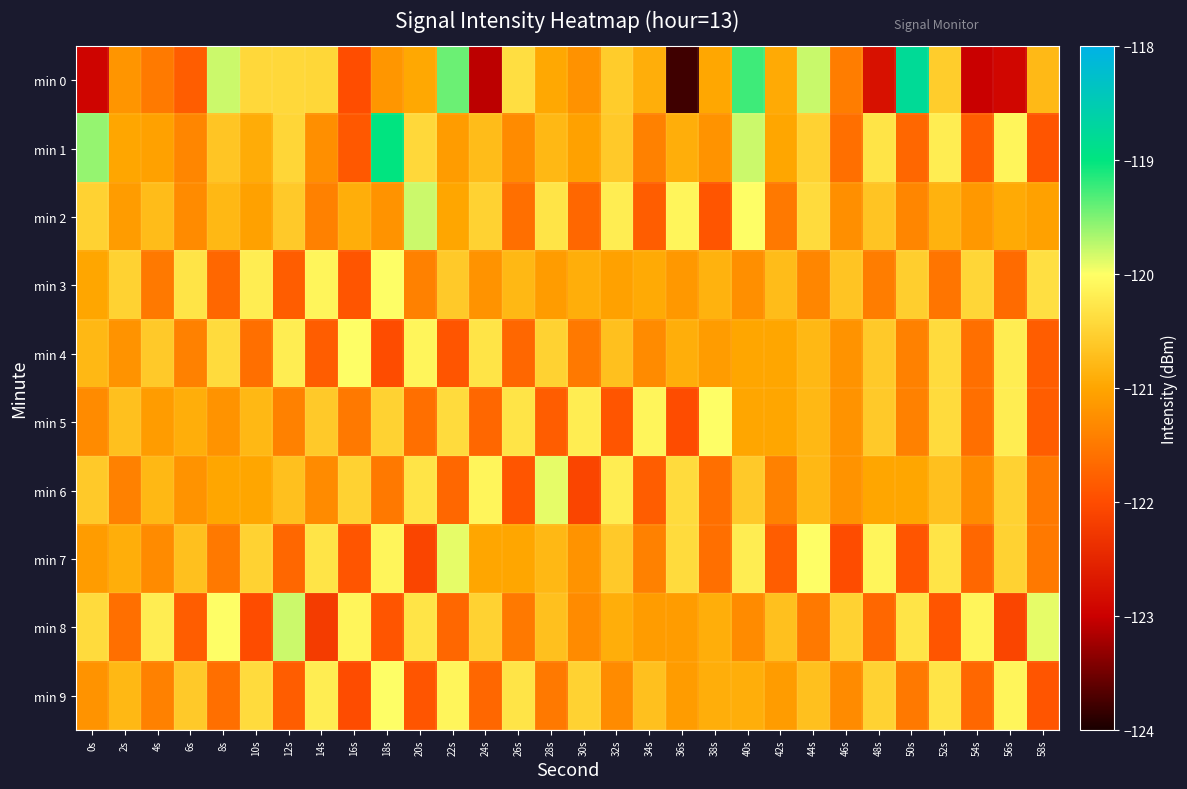

Reading left to right, what are all the values shown in this chart?

min 0: 0s=-122.9	2s=-121.2	4s=-121.5	6s=-121.8	8s=-119.8	10s=-120.4	12s=-120.4	14s=-120.4	16s=-122.0	18s=-121.2	20s=-121.0	22s=-119.4	24s=-123.1	26s=-120.4	28s=-121.0	30s=-121.2	32s=-120.6	34s=-120.9	36s=-123.8	38s=-121.0	40s=-119.3	42s=-120.9	44s=-119.8	46s=-121.4	48s=-122.8	50s=-118.8	52s=-120.6	54s=-123.0	56s=-122.9	58s=-120.8
min 1: 0s=-119.6	2s=-121.0	4s=-121.1	6s=-121.3	8s=-120.6	10s=-120.9	12s=-120.5	14s=-121.3	16s=-121.9	18s=-119.0	20s=-120.4	22s=-121.1	24s=-120.8	26s=-121.3	28s=-120.8	30s=-121.0	32s=-120.6	34s=-121.4	36s=-120.9	38s=-121.2	40s=-119.8	42s=-121.0	44s=-120.5	46s=-121.6	48s=-120.3	50s=-121.7	52s=-120.2	54s=-121.8	56s=-120.1	58s=-121.9
min 2: 0s=-120.5	2s=-121.1	4s=-120.8	6s=-121.3	8s=-120.8	10s=-121.0	12s=-120.6	14s=-121.4	16s=-120.9	18s=-121.2	20s=-119.8	22s=-121.0	24s=-120.5	26s=-121.6	28s=-120.3	30s=-121.7	32s=-120.2	34s=-121.8	36s=-120.1	38s=-121.9	40s=-120.0	42s=-121.5	44s=-120.4	46s=-121.2	48s=-120.7	50s=-121.3	52s=-120.8	54s=-121.2	56s=-121.0	58s=-121.0
min 3: 0s=-121.0	2s=-120.5	4s=-121.5	6s=-120.3	8s=-121.7	10s=-120.2	12s=-121.8	14s=-120.1	16s=-121.9	18s=-120.0	20s=-121.4	22s=-120.6	24s=-121.2	26s=-120.8	28s=-121.1	30s=-120.9	32s=-121.0	34s=-121.0	36s=-121.2	38s=-120.8	40s=-121.2	42s=-120.8	44s=-121.3	46s=-120.7	48s=-121.5	50s=-120.5	52s=-121.5	54s=-120.5	56s=-121.7	58s=-120.3
min 4: 0s=-120.8	2s=-121.2	4s=-120.6	6s=-121.4	8s=-120.4	10s=-121.6	12s=-120.2	14s=-121.8	16s=-120.0	18s=-122.0	20s=-120.1	22s=-121.9	24s=-120.3	26s=-121.7	28s=-120.5	30s=-121.5	32s=-120.7	34s=-121.3	36s=-120.9	38s=-121.1	40s=-121.0	42s=-121.0	44s=-120.8	46s=-121.2	48s=-120.6	50s=-121.4	52s=-120.4	54s=-121.6	56s=-120.2	58s=-121.8
min 5: 0s=-121.3	2s=-120.7	4s=-121.1	6s=-120.9	8s=-121.2	10s=-120.8	12s=-121.4	14s=-120.6	16s=-121.5	18s=-120.5	20s=-121.6	22s=-120.4	24s=-121.7	26s=-120.3	28s=-121.8	30s=-120.2	32s=-121.9	34s=-120.1	36s=-122.0	38s=-120.0	40s=-121.0	42s=-121.0	44s=-120.8	46s=-121.2	48s=-120.6	50s=-121.4	52s=-120.4	54s=-121.6	56s=-120.2	58s=-121.8
min 6: 0s=-120.6	2s=-121.4	4s=-120.8	6s=-121.2	8s=-121.0	10s=-121.0	12s=-120.7	14s=-121.3	16s=-120.5	18s=-121.5	20s=-120.3	22s=-121.7	24s=-120.1	26s=-121.9	28s=-119.9	30s=-122.1	32s=-120.2	34s=-121.8	36s=-120.4	38s=-121.6	40s=-120.6	42s=-121.4	44s=-120.8	46s=-121.2	48s=-121.0	50s=-121.0	52s=-120.7	54s=-121.3	56s=-120.5	58s=-121.5
min 7: 0s=-121.1	2s=-120.9	4s=-121.3	6s=-120.7	8s=-121.5	10s=-120.5	12s=-121.7	14s=-120.3	16s=-121.9	18s=-120.1	20s=-122.1	22s=-119.9	24s=-121.0	26s=-121.0	28s=-120.8	30s=-121.2	32s=-120.6	34s=-121.4	36s=-120.4	38s=-121.6	40s=-120.2	42s=-121.8	44s=-120.0	46s=-122.0	48s=-120.1	50s=-121.9	52s=-120.3	54s=-121.7	56s=-120.5	58s=-121.5
min 8: 0s=-120.4	2s=-121.6	4s=-120.2	6s=-121.8	8s=-120.0	10s=-122.0	12s=-119.8	14s=-122.2	16s=-120.1	18s=-121.9	20s=-120.3	22s=-121.7	24s=-120.5	26s=-121.5	28s=-120.7	30s=-121.3	32s=-120.9	34s=-121.1	36s=-121.1	38s=-120.9	40s=-121.3	42s=-120.7	44s=-121.5	46s=-120.5	48s=-121.7	50s=-120.3	52s=-121.9	54s=-120.1	56s=-122.1	58s=-119.9
min 9: 0s=-121.2	2s=-120.8	4s=-121.4	6s=-120.6	8s=-121.6	10s=-120.4	12s=-121.8	14s=-120.2	16s=-122.0	18s=-120.0	20s=-121.9	22s=-120.1	24s=-121.7	26s=-120.3	28s=-121.5	30s=-120.5	32s=-121.3	34s=-120.7	36s=-121.1	38s=-120.9	40s=-120.9	42s=-121.1	44s=-120.7	46s=-121.3	48s=-120.5	50s=-121.5	52s=-120.3	54s=-121.7	56s=-120.1	58s=-121.9